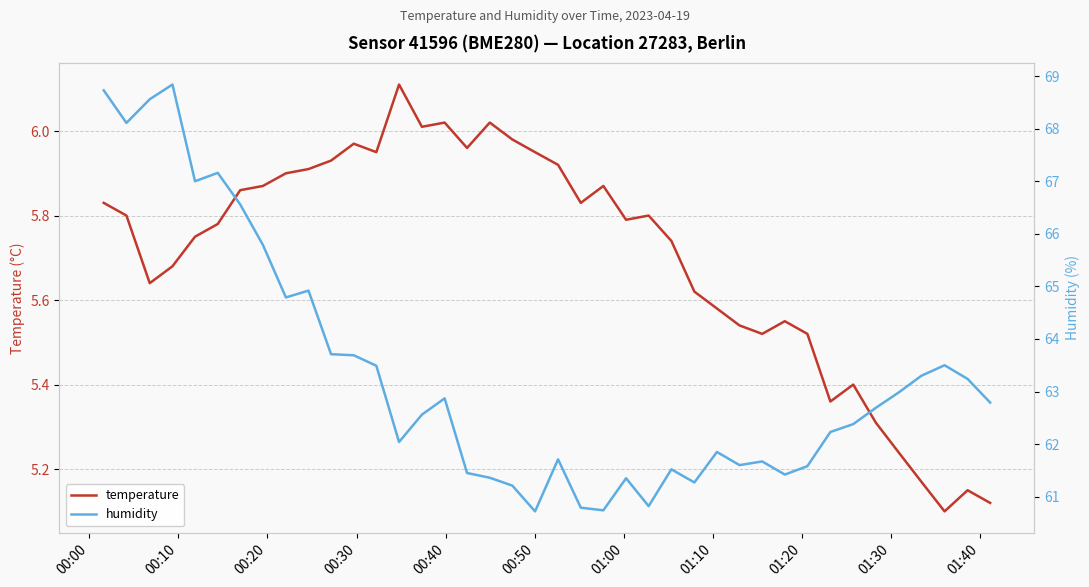

The temperature series shows 10.3 at 17. True or false?

False